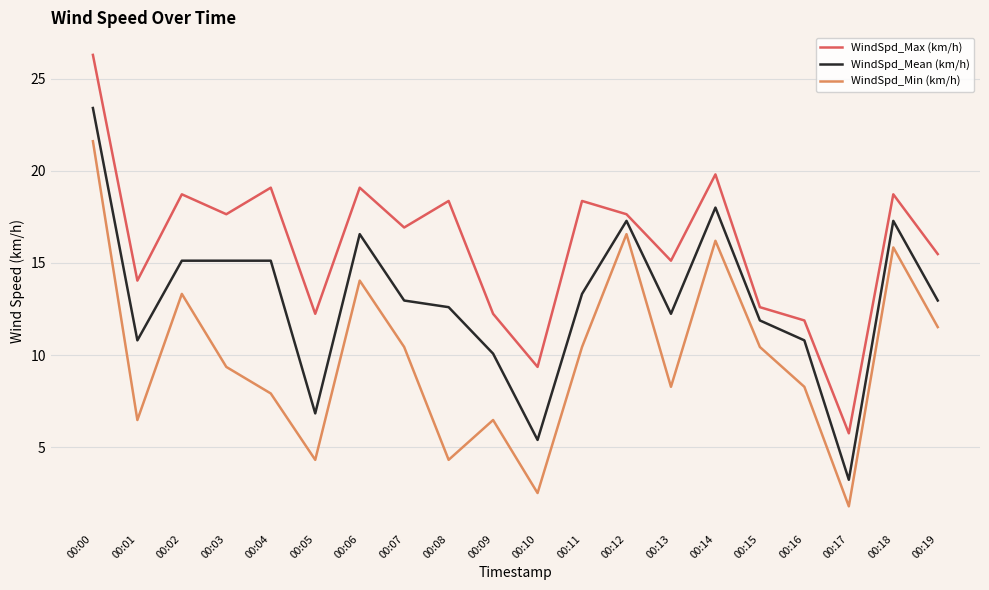

Which series has the widest spread of values?

WindSpd_Max (km/h)